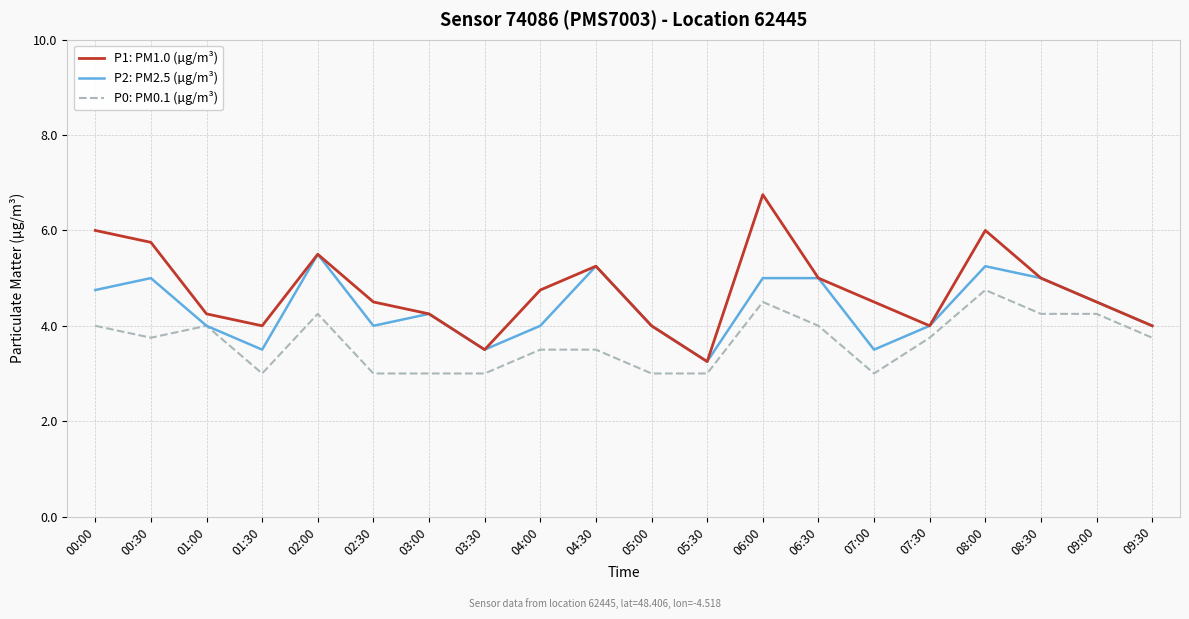

True or false: P0: PM0.1 (µg/m³) and P1: PM1.0 (µg/m³) cross at least once.

False